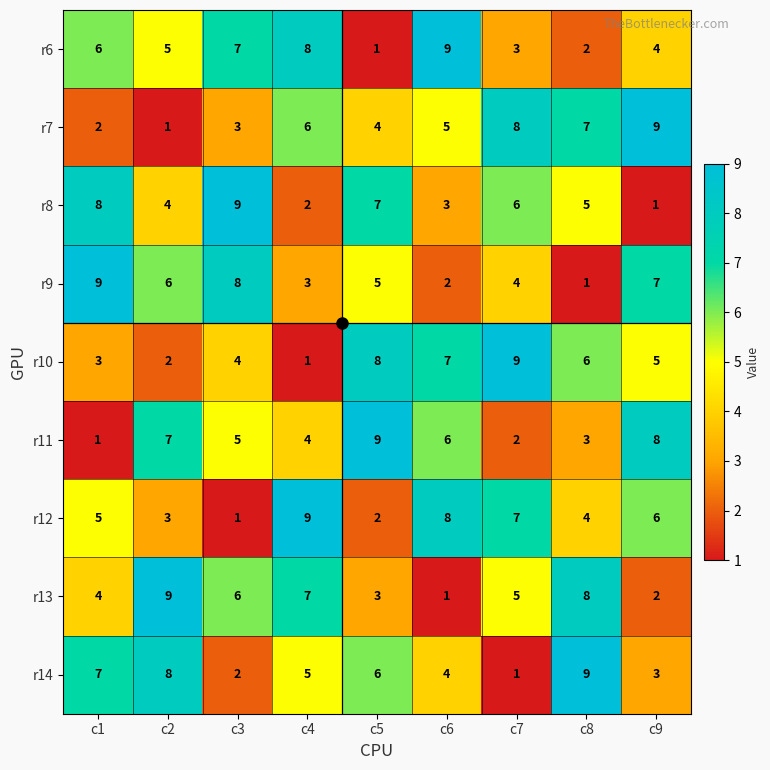

The r14 series shows 2 at c3. True or false?

True